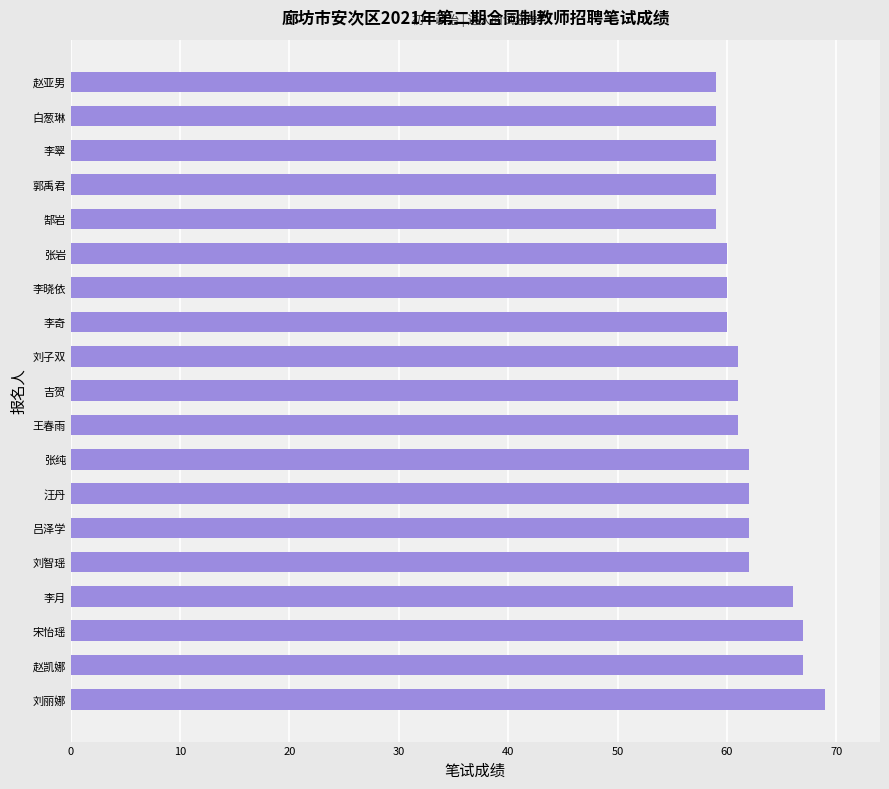

Count the number of categories in the chart.

19